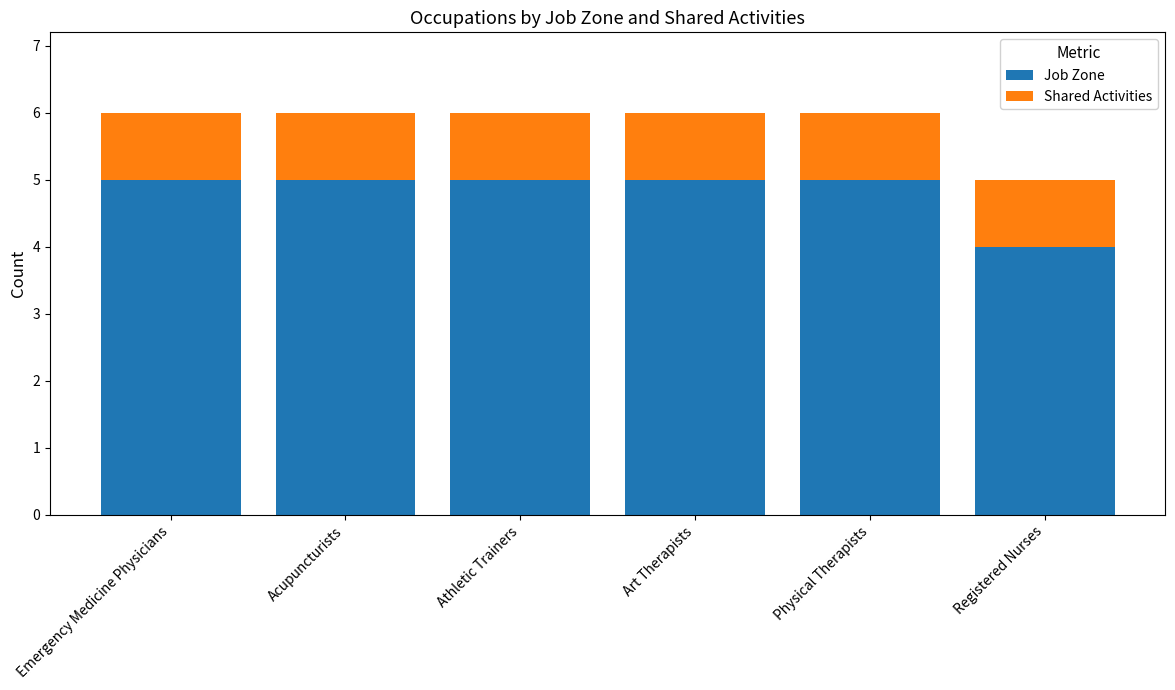

What is the minimum value for Job Zone?

4